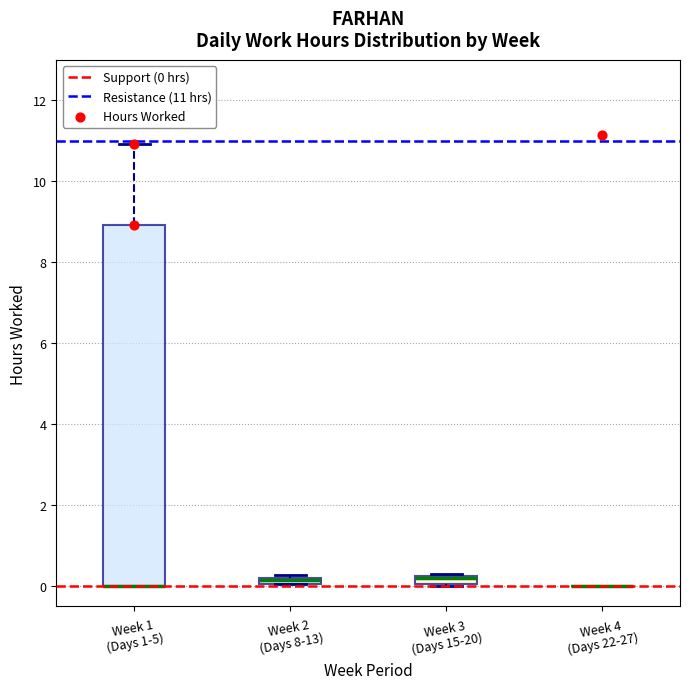

Which box is the tallest, from its lower edge to its upper edge?

Week 1 (Days 1-5)